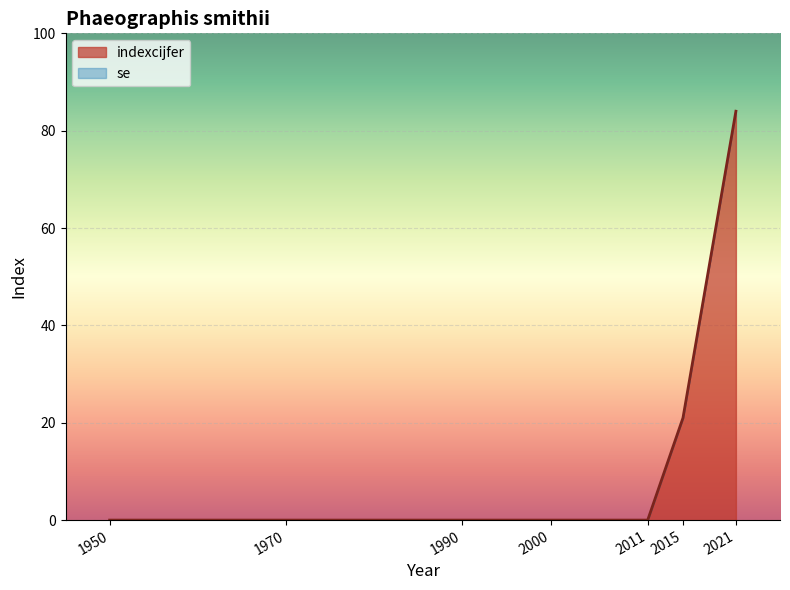

True or false: the data shows 50 at 2011.

False